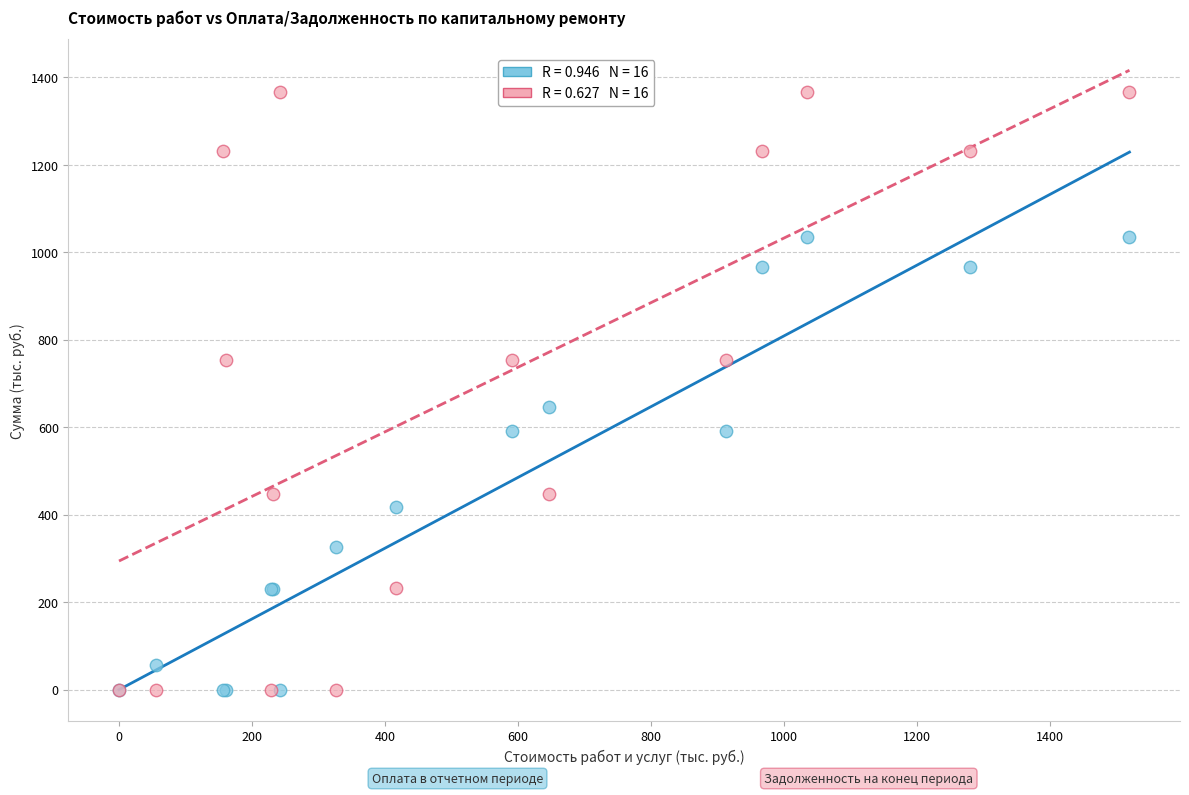

Across all series, what Y value is closest to 683?

647.1